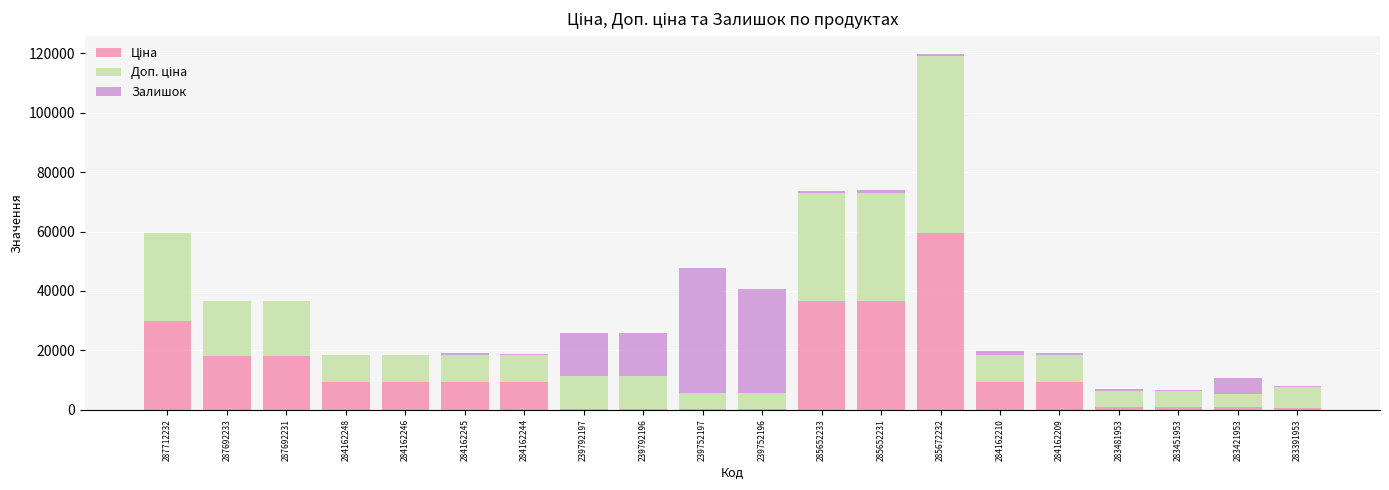

At which category is the sum across all series the highest?

285672232